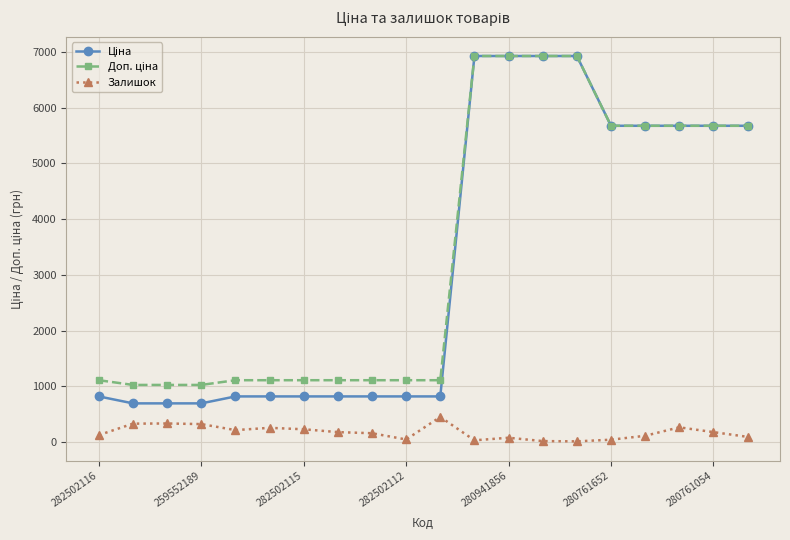

How many data points in Залишок are less than 178?

10